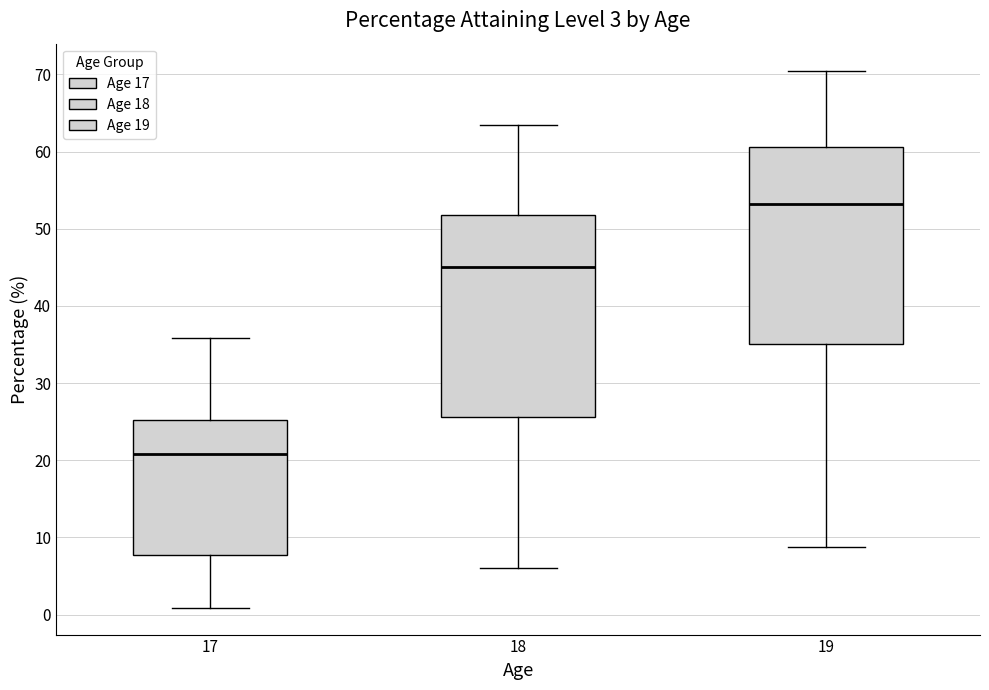

Reading left to right, read every box against the y-axis: the position of its median line, the range the box covers, and the ends of its whiskers. The values are not printed on the chart, so give them approximately, as read against the axis.

17: median 21, box 8 to 25, whiskers 1 to 36
18: median 45, box 26 to 52, whiskers 6 to 63
19: median 53, box 35 to 61, whiskers 9 to 71